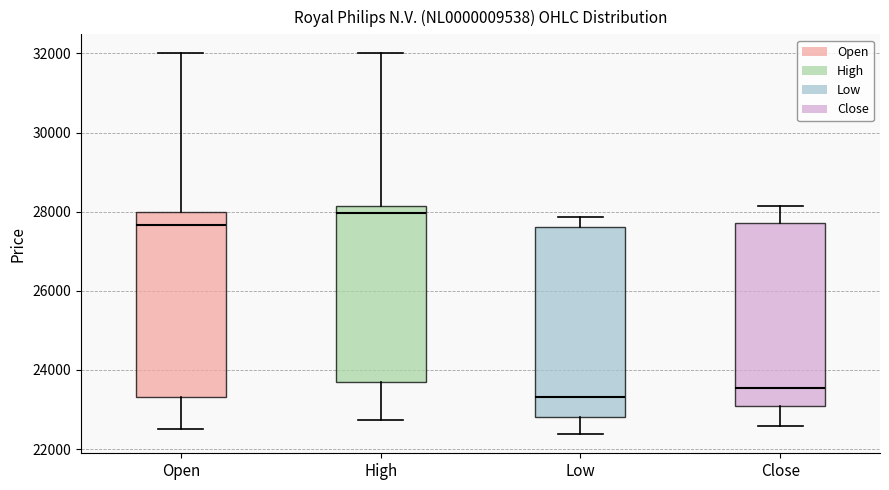

Which box has the lowest median line?

Low